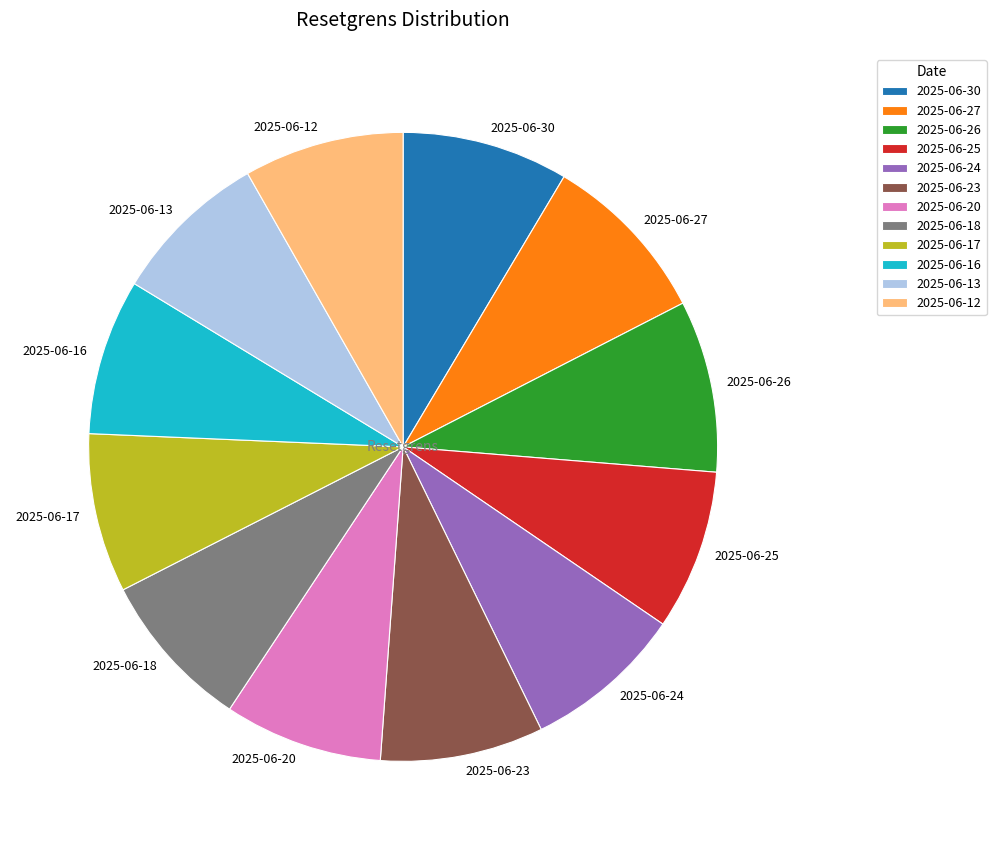

Combined, do 2025-06-16 and 2025-06-27 account for over 50%?

No